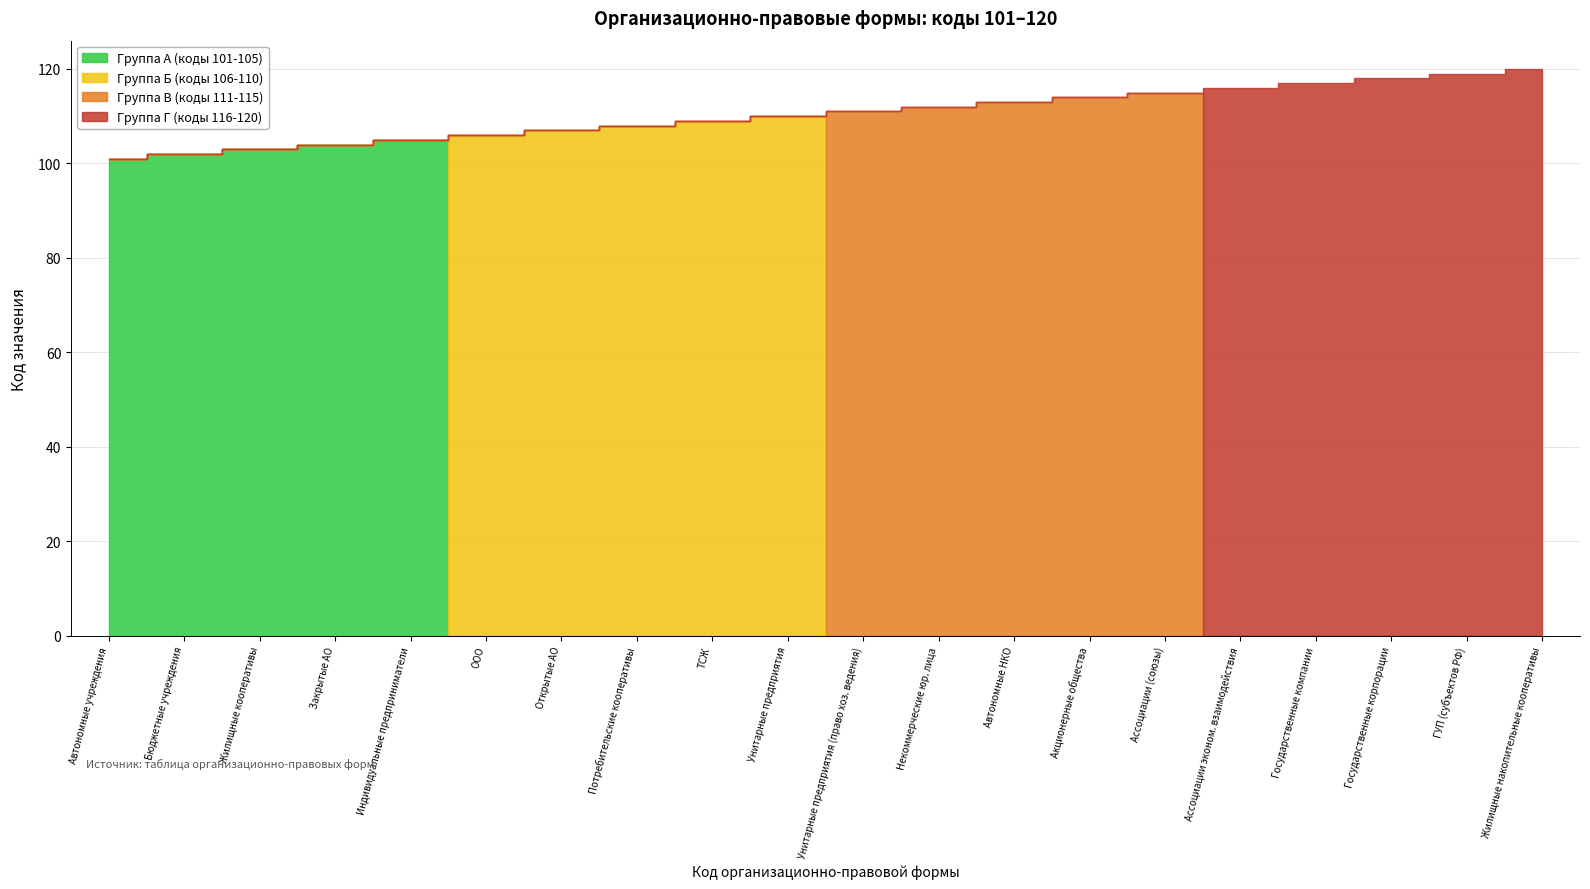

How many values in the Группа А (коды 101-105) series exceed 0?

5